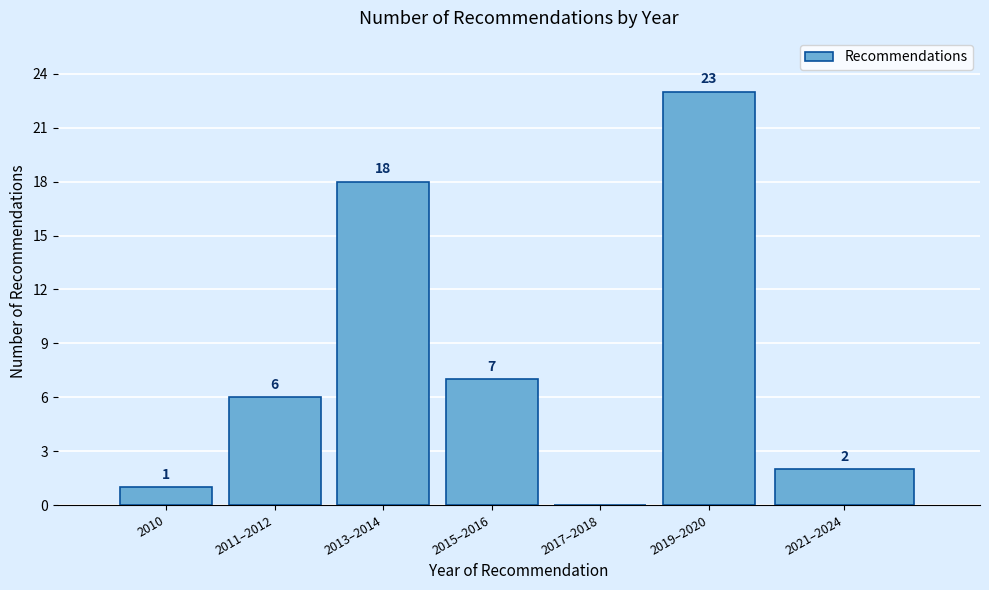

Reading right to left, what are all the values shown in this chart?

2021–2024=2	2019–2020=23	2017–2018=0	2015–2016=7	2013–2014=18	2011–2012=6	2010=1